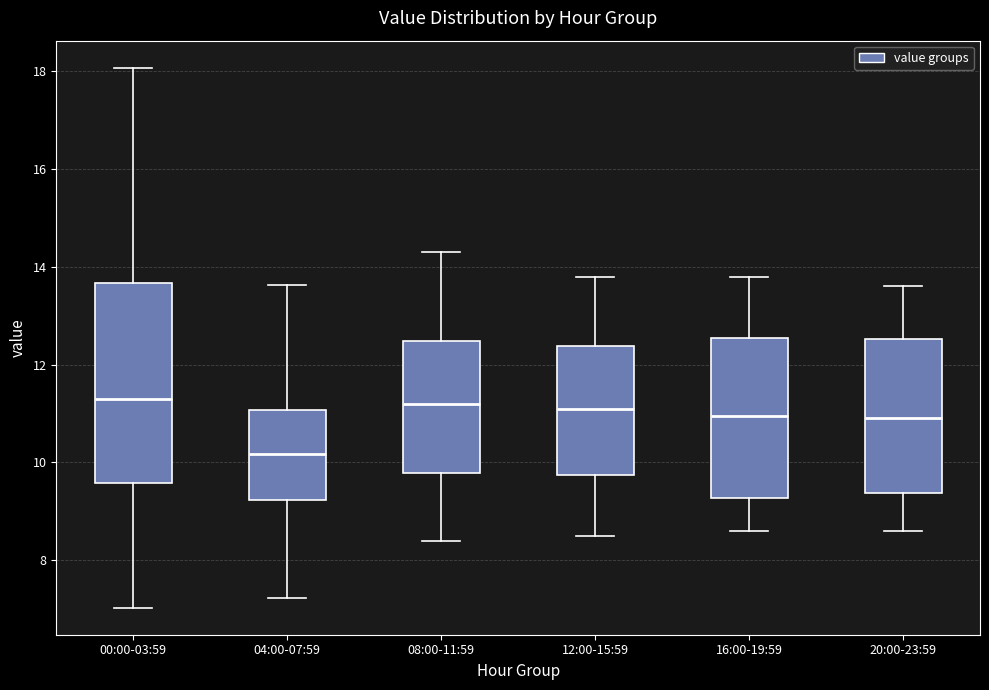

Reading left to right, read every box against the y-axis: the position of its median line, the range the box covers, and the ends of its whiskers. The values are not printed on the chart, so give them approximately, as read against the axis.

00:00-03:59: median 11.4, box 9.6 to 13.6, whiskers 7.0 to 18.0
04:00-07:59: median 10.2, box 9.2 to 11.0, whiskers 7.2 to 13.6
08:00-11:59: median 11.2, box 9.8 to 12.4, whiskers 8.4 to 14.4
12:00-15:59: median 11.2, box 9.8 to 12.4, whiskers 8.6 to 13.8
16:00-19:59: median 11.0, box 9.2 to 12.6, whiskers 8.6 to 13.8
20:00-23:59: median 11.0, box 9.4 to 12.6, whiskers 8.6 to 13.6